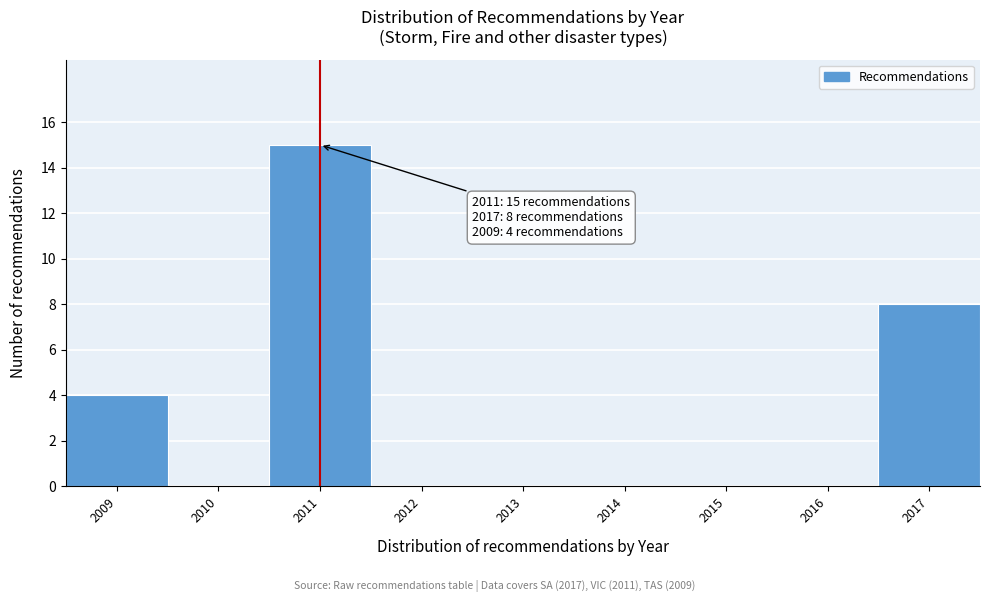

Which range on the x-axis has the tallest bar?

2010.5 to 2011.5